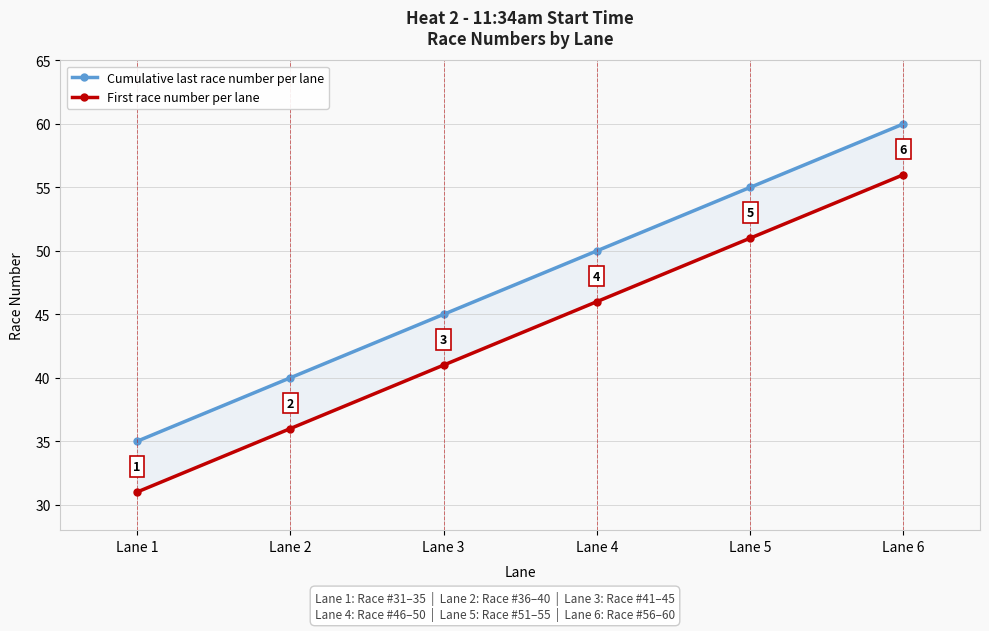

At which label does Cumulative last race number per lane reach its minimum?

Lane 1